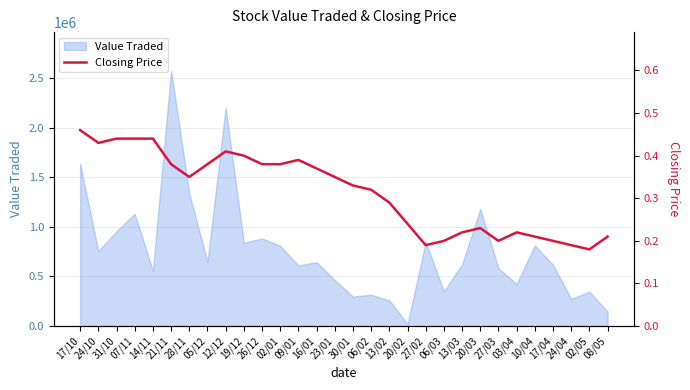

What is the minimum value shown in the chart?

0.2